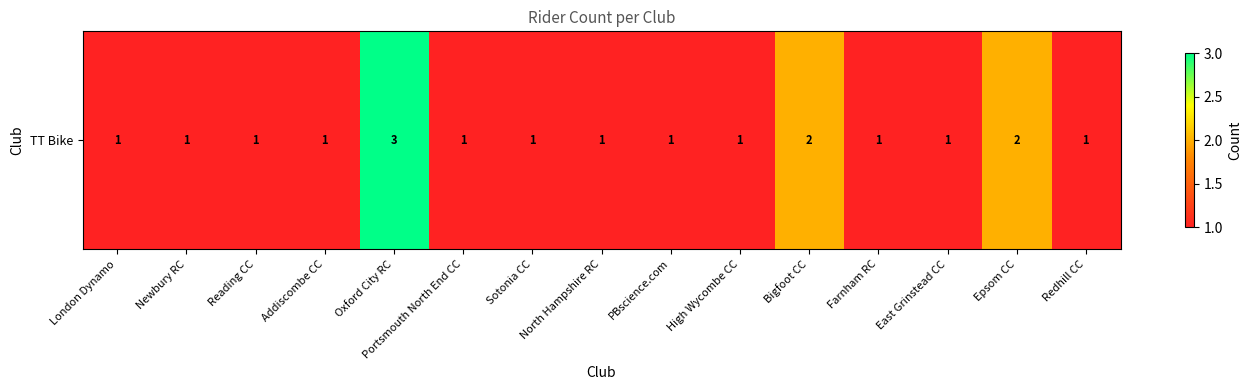

List the labels in order of value, smallest first.

London Dynamo, Newbury RC, Reading CC, Addiscombe CC, Portsmouth North End CC, Sotonia CC, North Hampshire RC, PBscience.com, High Wycombe CC, Farnham RC, East Grinstead CC, Redhill CC, Bigfoot CC, Epsom CC, Oxford City RC